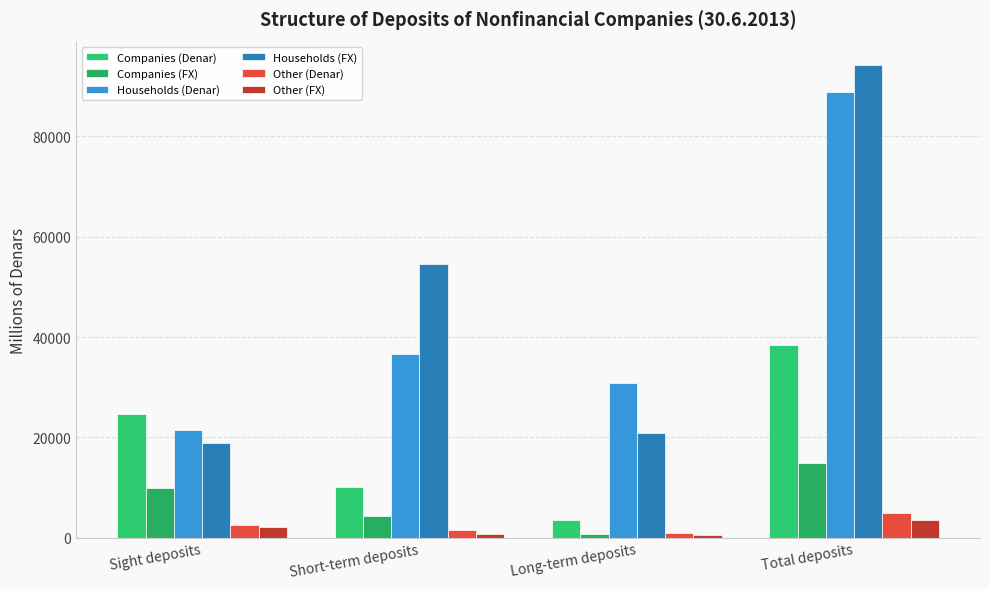

How many bars are there in each group?

6